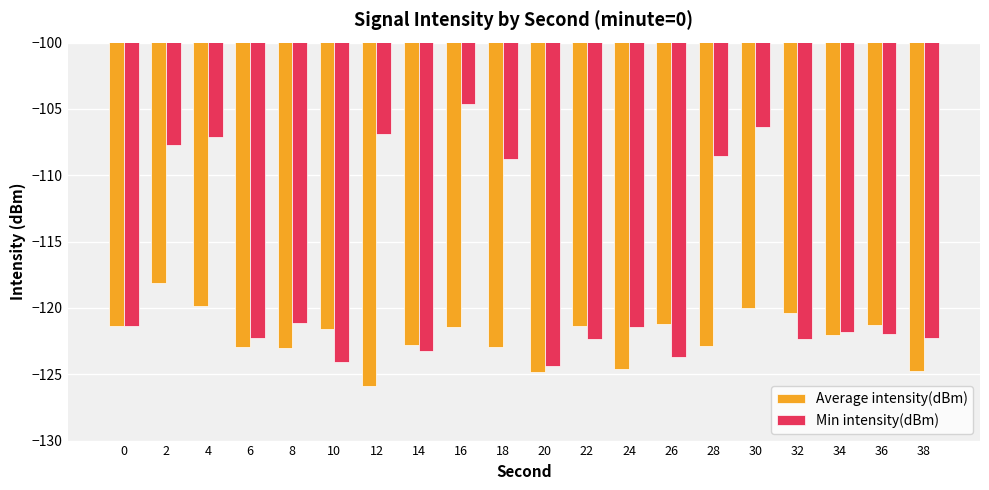

List the series in order of their overall mean, lowest first.

Average intensity(dBm), Min intensity(dBm)